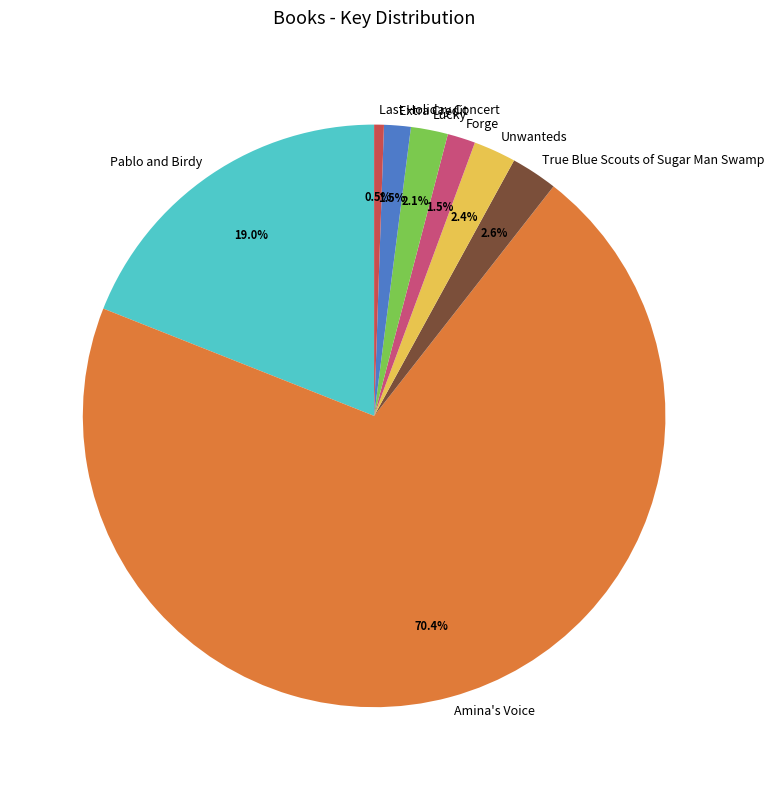

What is the smallest slice in the pie chart?

Last Holiday Concert